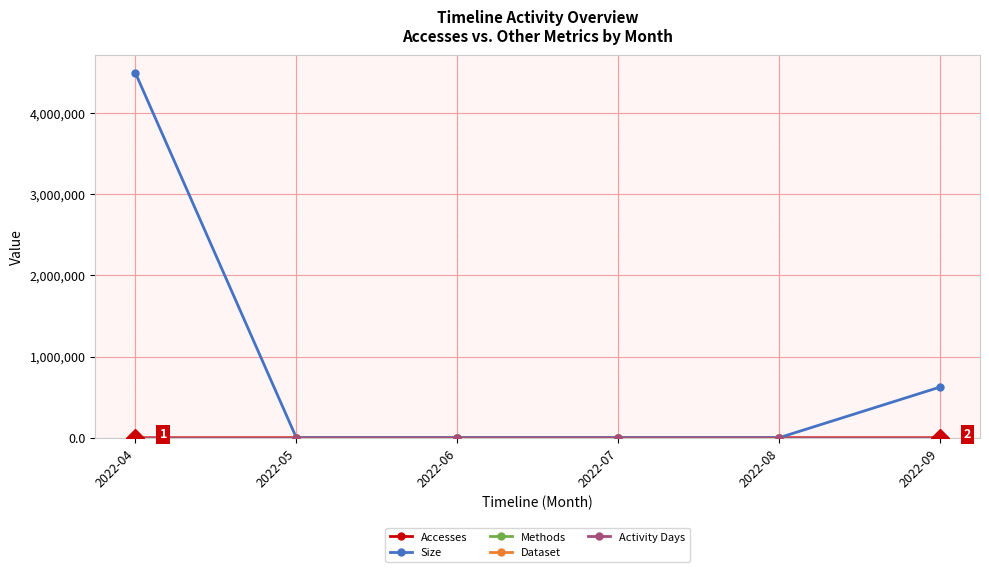

Which series has the largest total across all categories?

Size